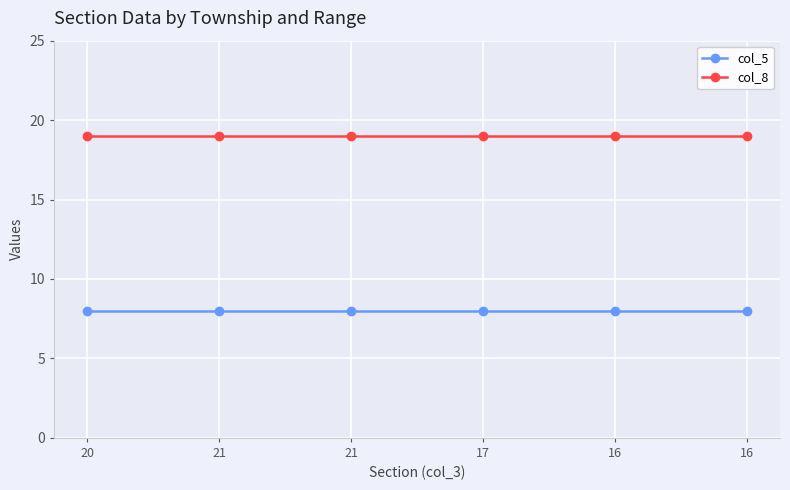

What is the label of the 1st point from the left?

20